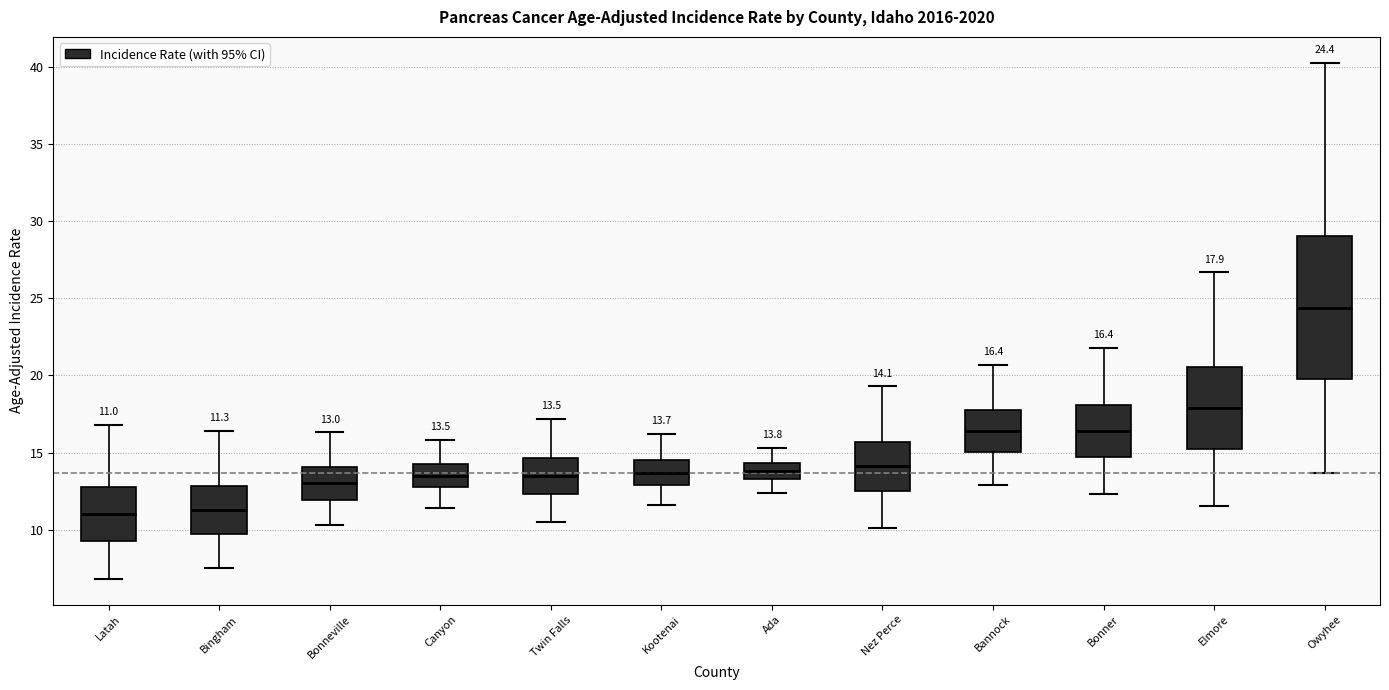

Comparing the boxes themselves (not the whiskers), which one is the tallest?

Owyhee